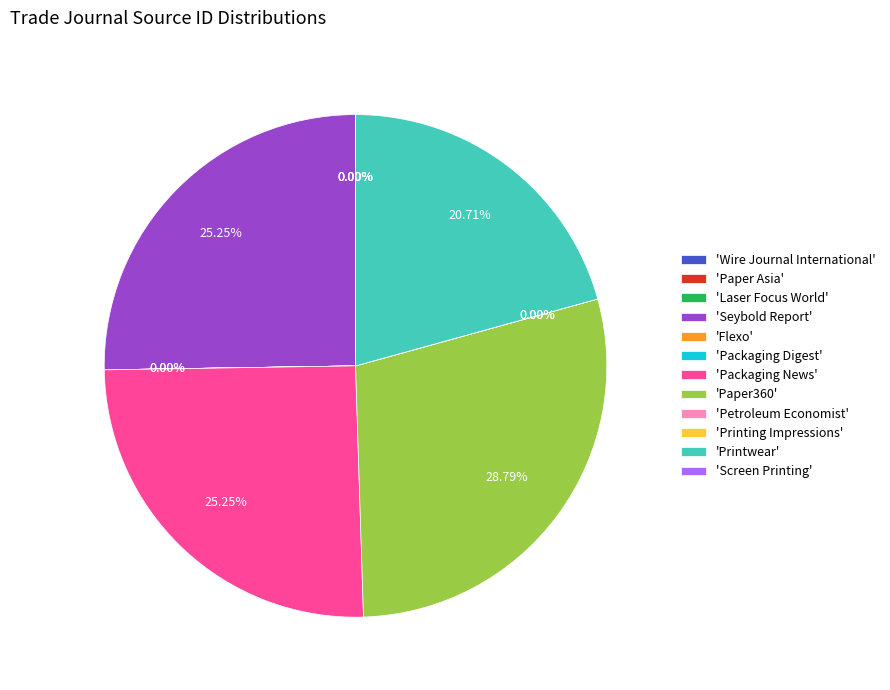

What is the ratio of the value at 'Paper360' to the value at 'Seybold Report'?

1.1